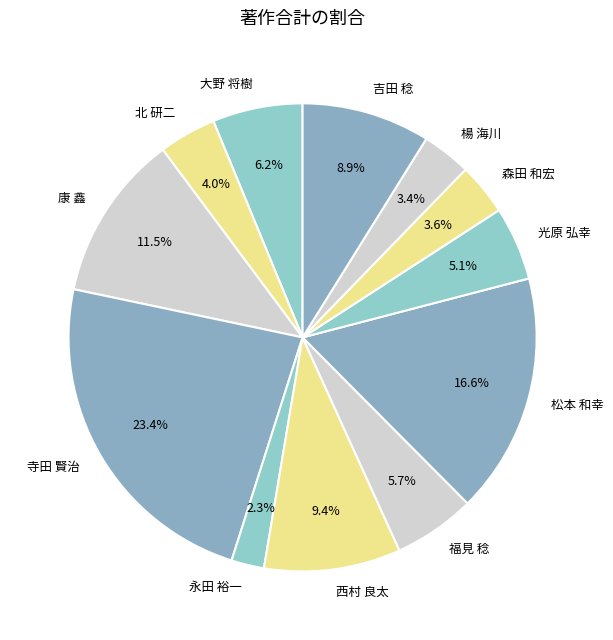

How many slices are in this pie chart?

12